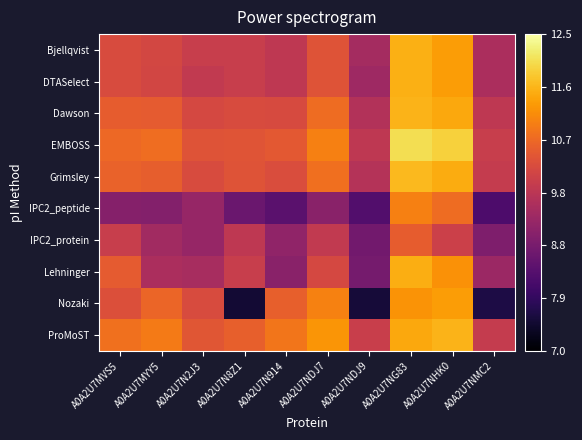

Between A0A2U7MYY5 and A0A2U7NDJ9, which series saw the biggest shift?

Nozaki